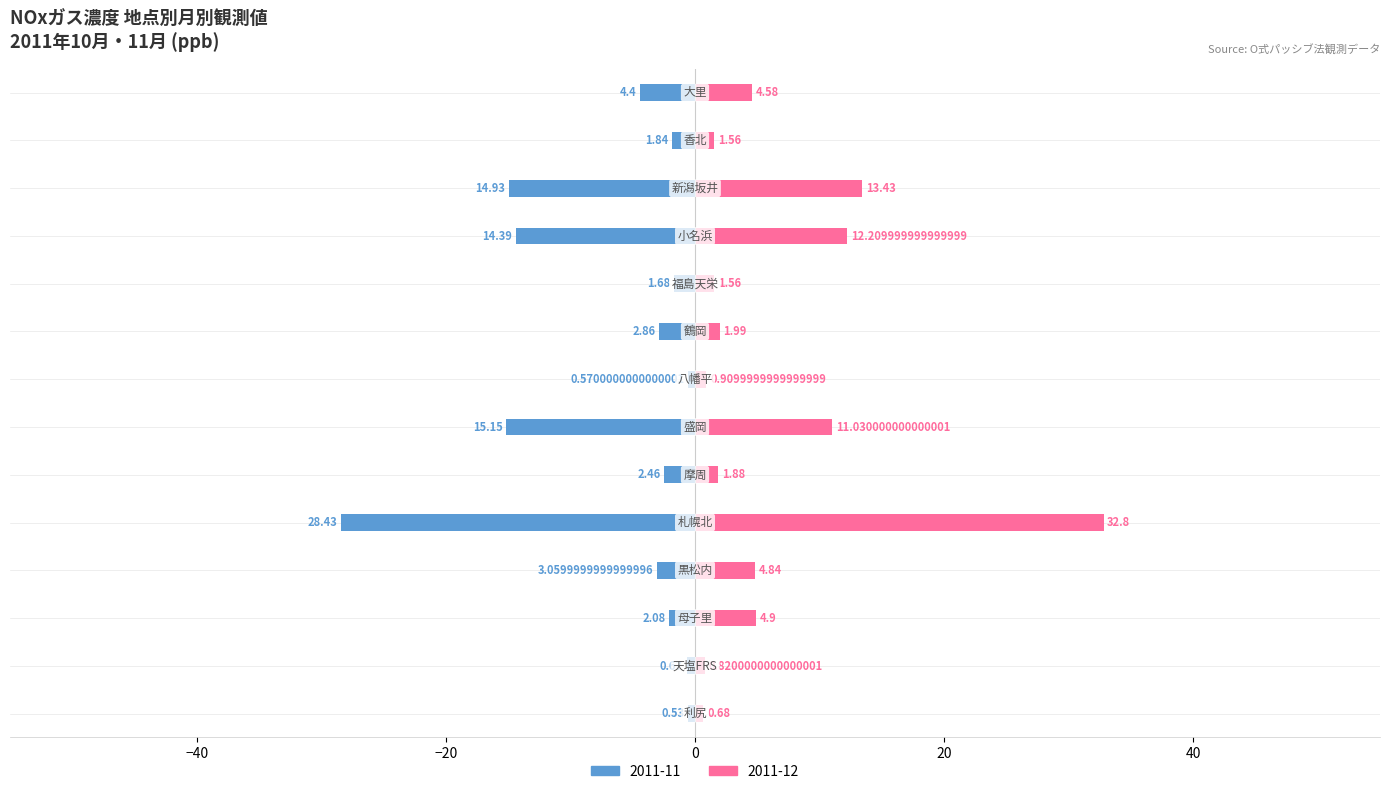

Which series has the widest spread of values?

2011-12